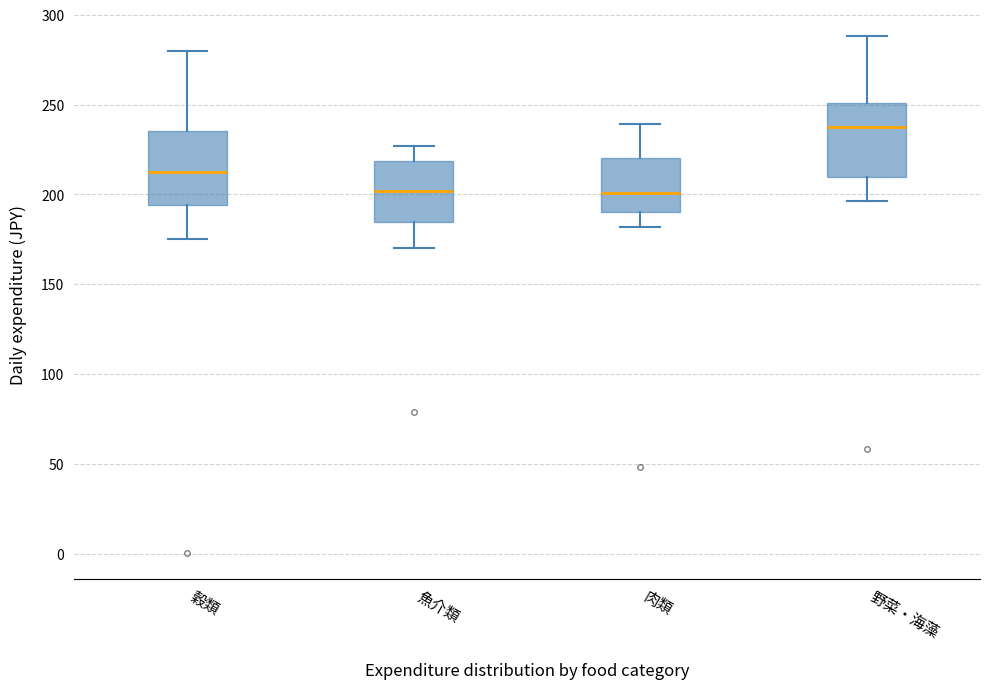

Reading left to right, transcribe this box plot: for each box, give where its median line is, the range the box spans, and where its two whiskers end, as read against the y-axis. The values are not printed on the chart, so give them approximately, as read against the axis.

穀類: median 210, box 195 to 235, whiskers 175 to 280
魚介類: median 200, box 185 to 220, whiskers 170 to 225
肉類: median 200, box 190 to 220, whiskers 180 to 240
野菜・海藻: median 235, box 210 to 250, whiskers 195 to 290